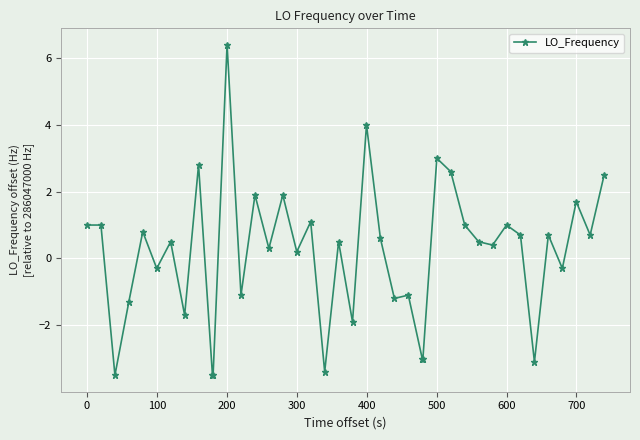

What is the minimum value shown in the chart?

-3.5